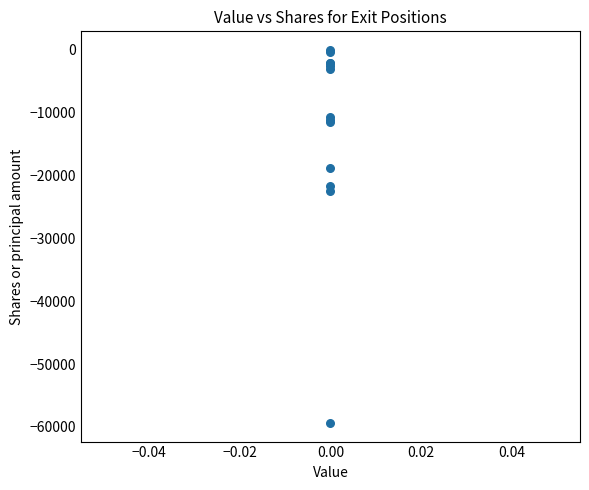

What Y value in the scatter plot is closest to -29680?

-22500